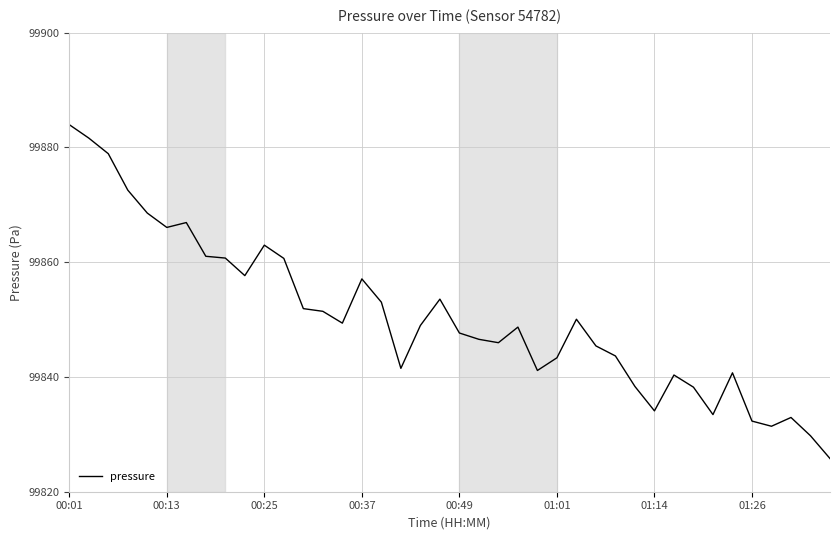

What is the difference between the maximum and minimum values?

58.2